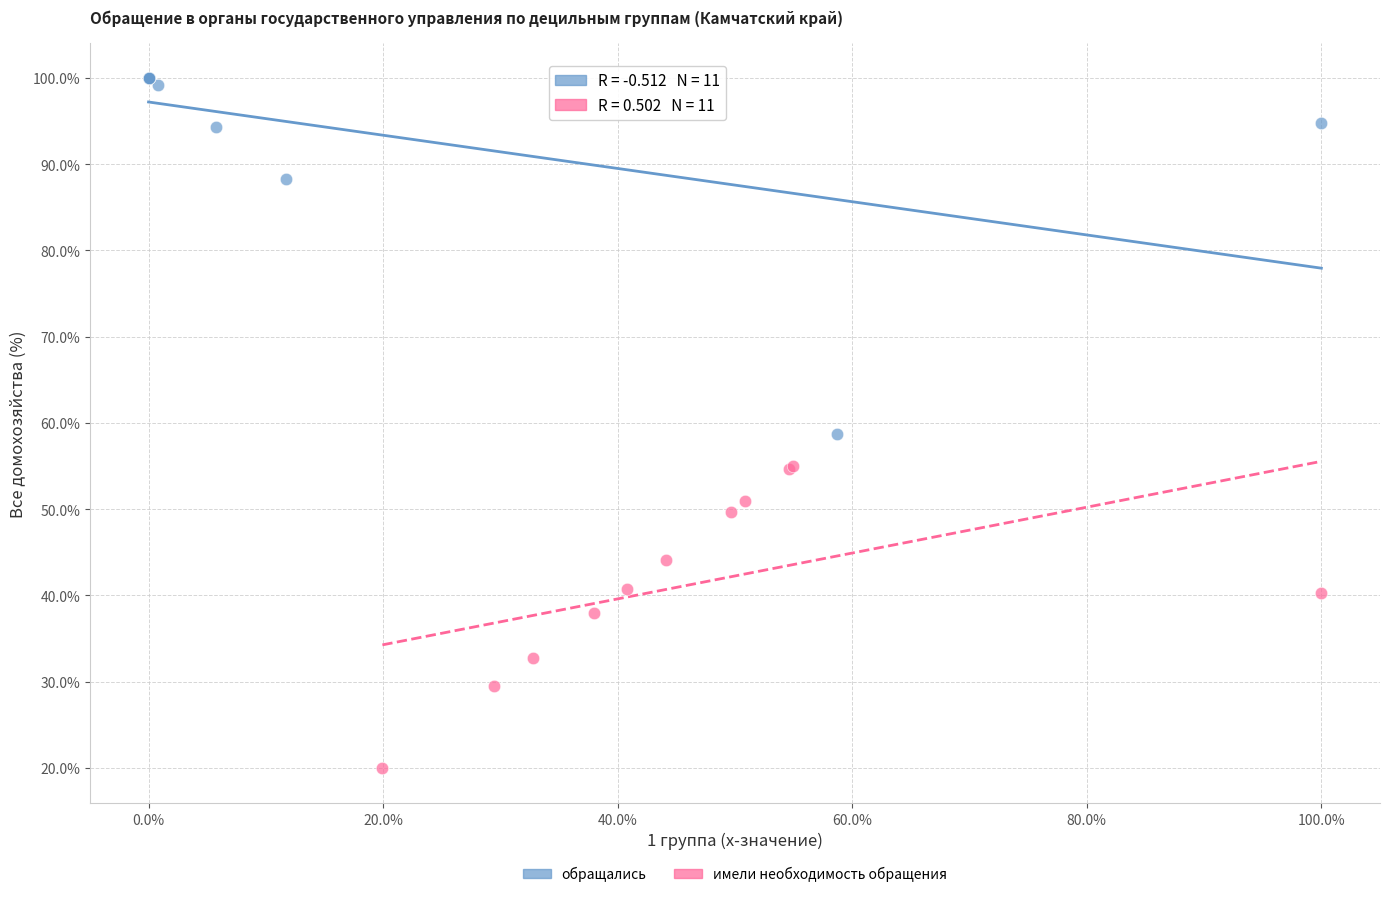

Which series has the widest spread of Y values?

обращались